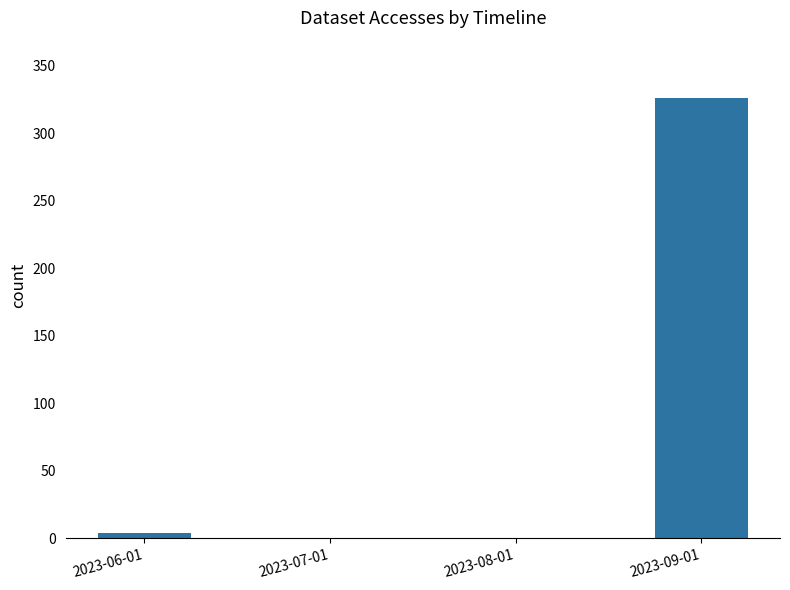

What is the change in value from 2023-06-01 to 2023-07-01?

-4